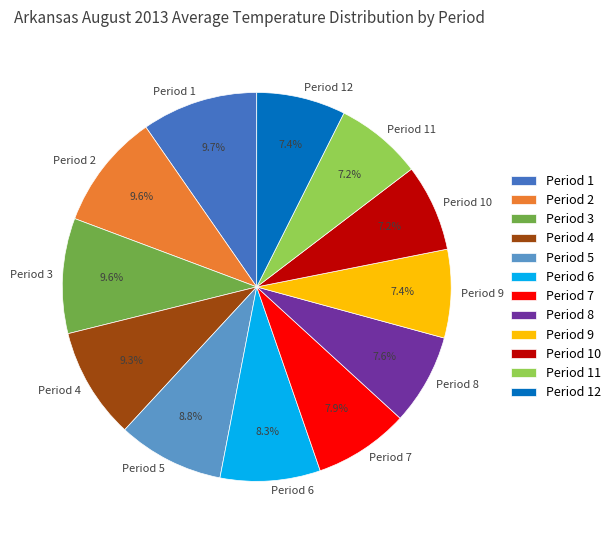

What is the ratio of the value at Period 3 to the value at Period 11?

1.3